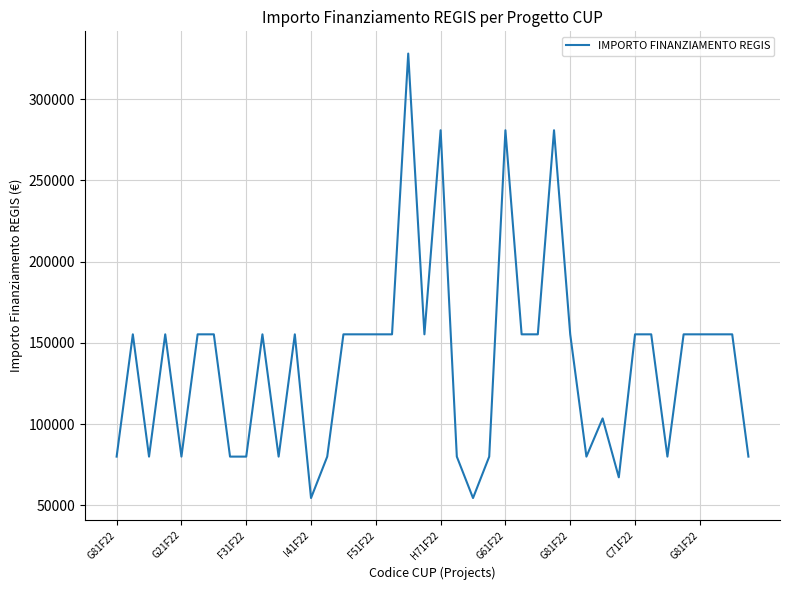

How many lines are shown in the chart?

1